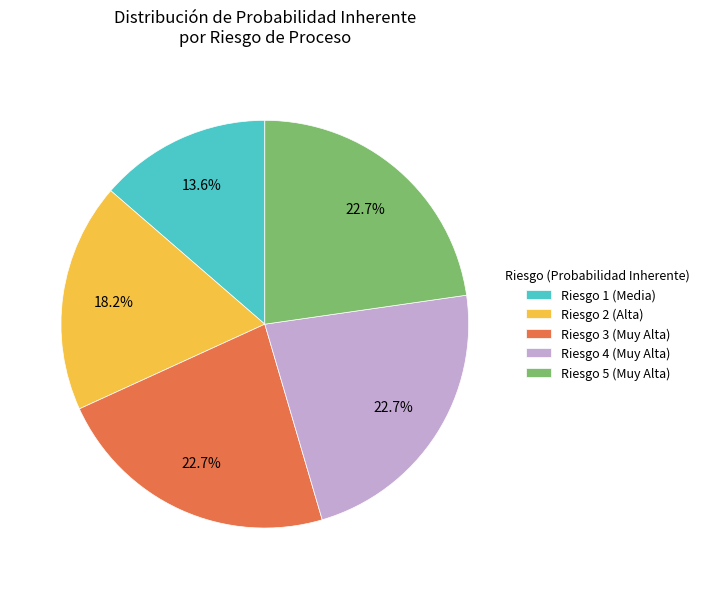

Which category has the smallest portion of the pie?

Riesgo 1 (Media)